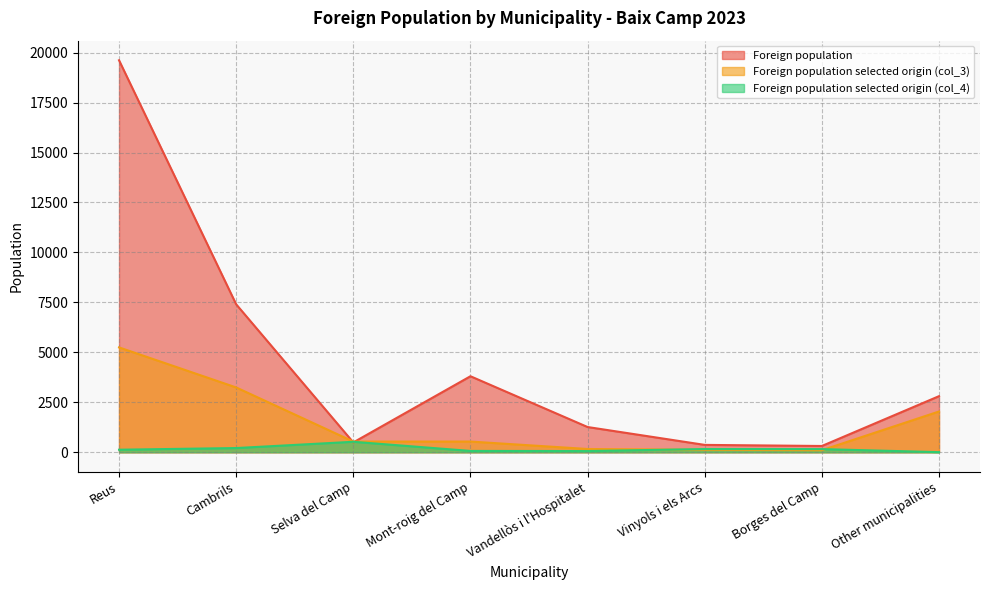

How many categories are shown in the chart?

8